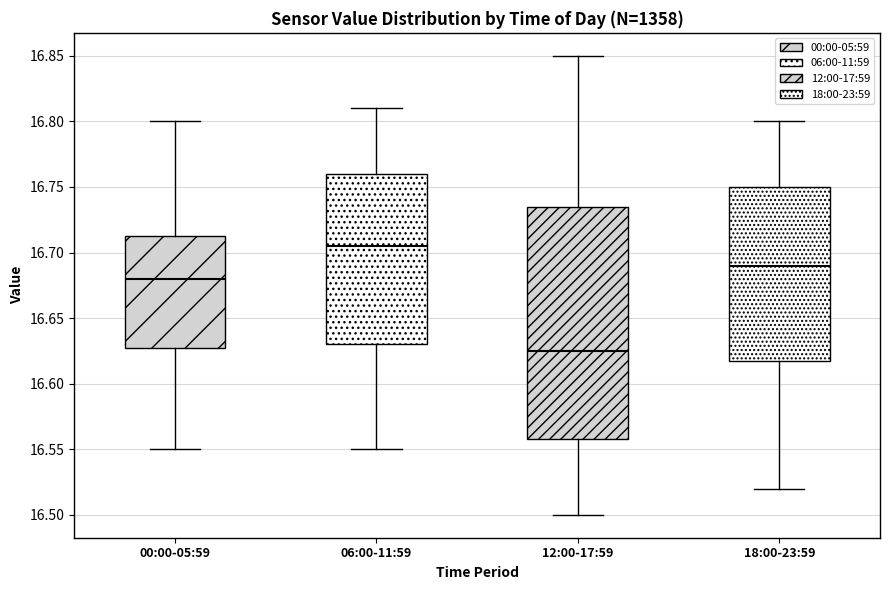

Reading left to right, read every box against the y-axis: the position of its median line, the range the box covers, and the ends of its whiskers. The values are not printed on the chart, so give them approximately, as read against the axis.

00:00-05:59: median 16.680, box 16.630 to 16.715, whiskers 16.550 to 16.800
06:00-11:59: median 16.705, box 16.630 to 16.760, whiskers 16.550 to 16.810
12:00-17:59: median 16.625, box 16.560 to 16.735, whiskers 16.500 to 16.850
18:00-23:59: median 16.690, box 16.620 to 16.750, whiskers 16.520 to 16.800